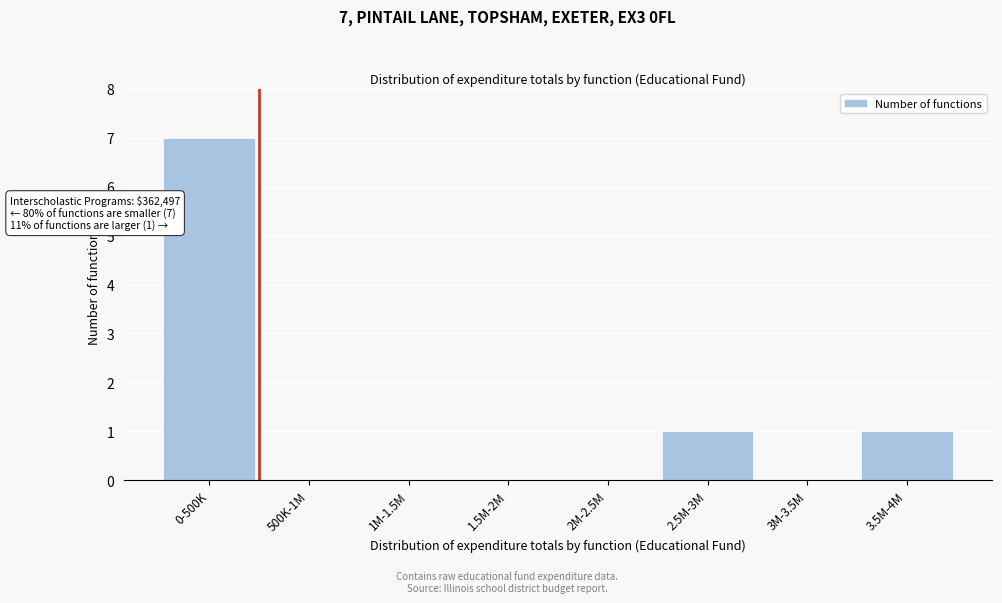

Reading right to left, list all the values displayed in this chart.

3.5M-4M=1	3M-3.5M=0	2.5M-3M=1	2M-2.5M=0	1.5M-2M=0	1M-1.5M=0	500K-1M=0	0-500K=7